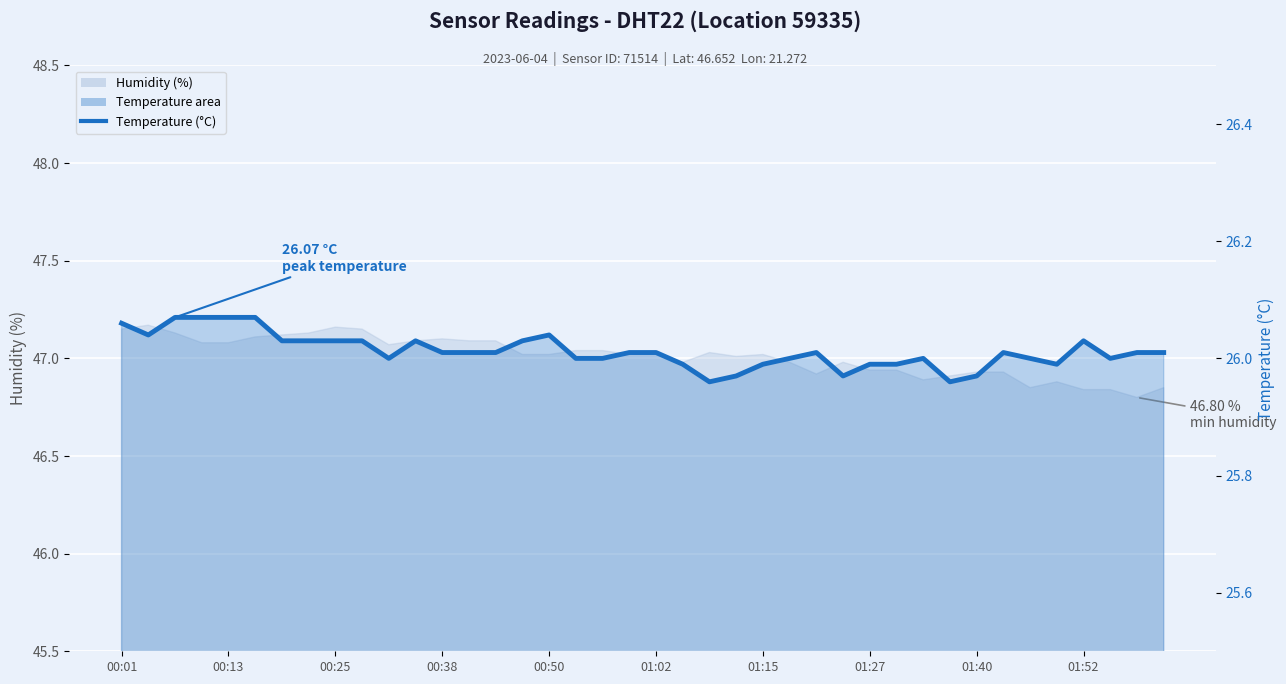

Which category has the highest value across all series?

00:25